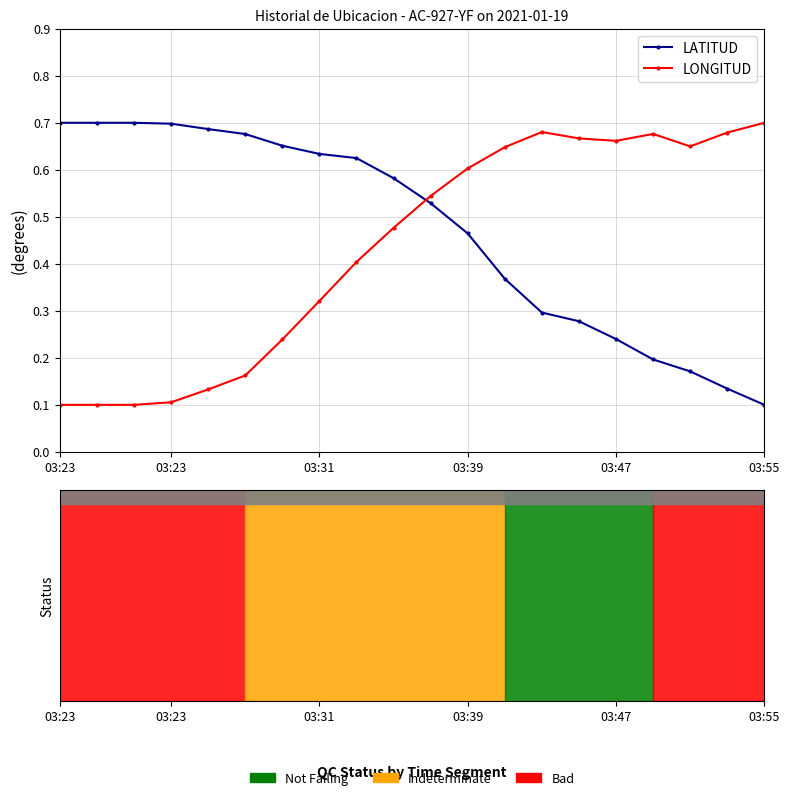

How many times do LATITUD and LONGITUD cross each other?

1